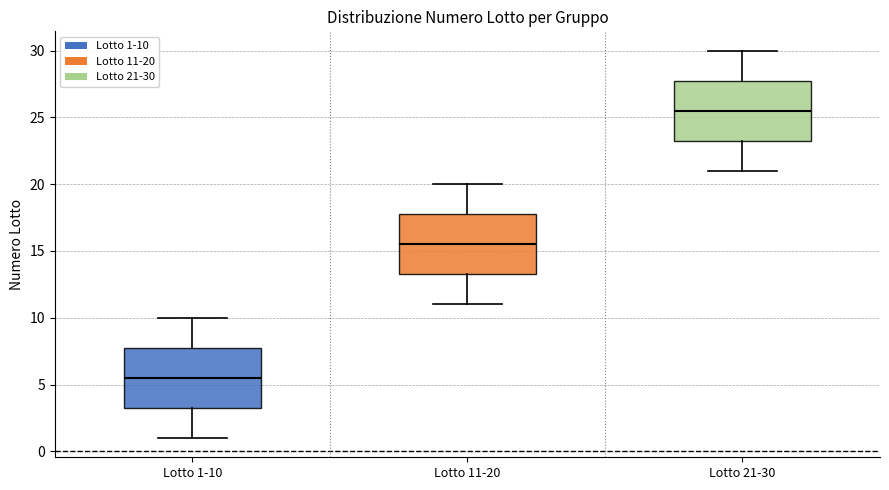

Reading left to right, read every box against the y-axis: the position of its median line, the range the box covers, and the ends of its whiskers. The values are not printed on the chart, so give them approximately, as read against the axis.

Lotto 1-10: median 5.5, box 3.5 to 8.0, whiskers 1.0 to 10.0
Lotto 11-20: median 15.5, box 13.5 to 18.0, whiskers 11.0 to 20.0
Lotto 21-30: median 25.5, box 23.5 to 28.0, whiskers 21.0 to 30.0